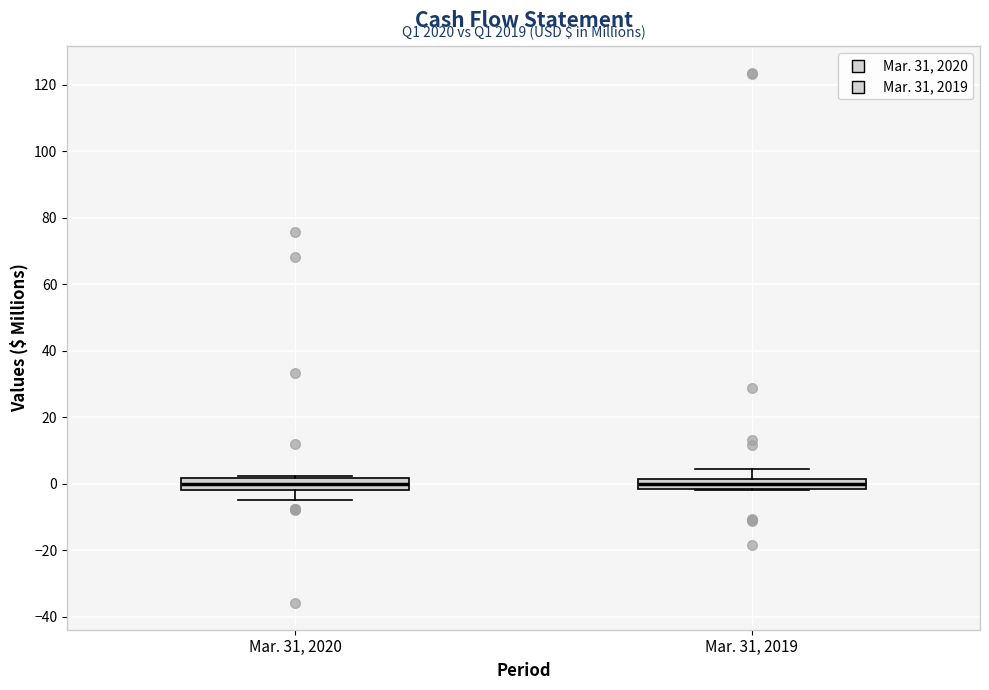

Where does the median line of the box for Mar. 31, 2020 sit on the y-axis? The values are not printed on the chart, so give them approximately, as read against the axis.

0